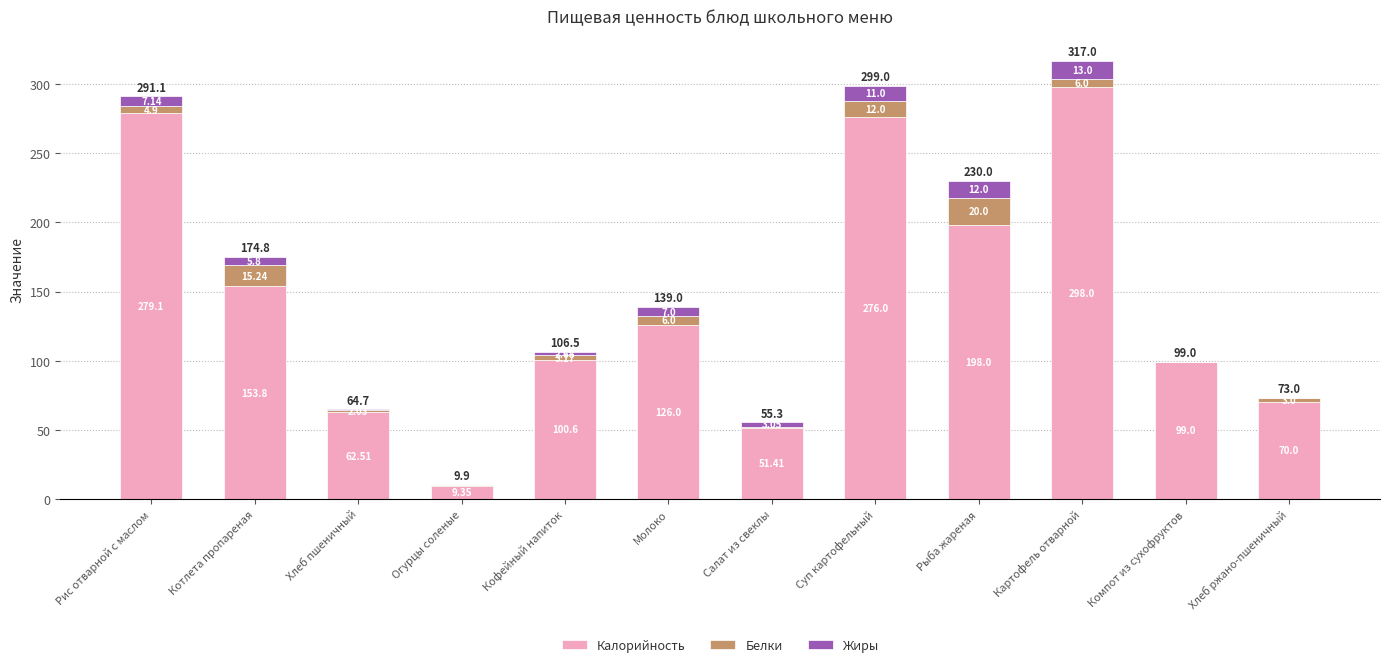

At which category is the sum across all series the highest?

Картофель отварной